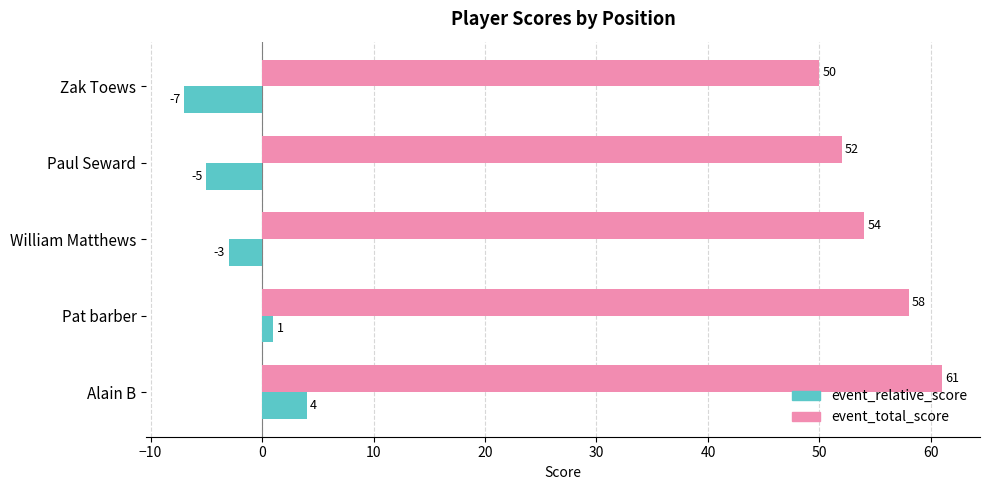

List the series in order of their overall mean, highest first.

event_total_score, event_relative_score